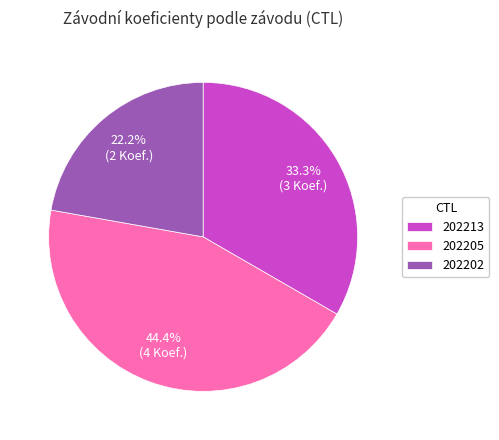

What is the smallest slice in the pie chart?

202202